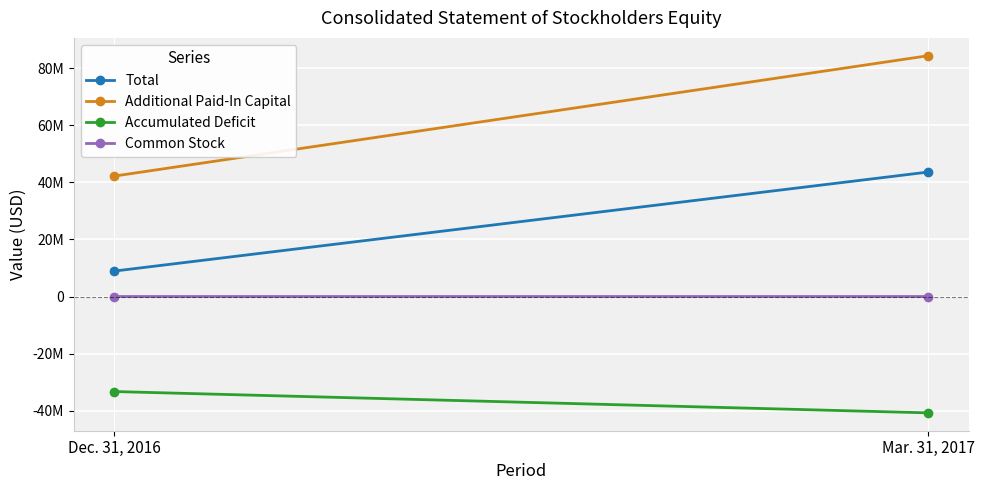

What is the difference between the Accumulated Deficit values at Mar. 31, 2017 and Dec. 31, 2016?

7465439